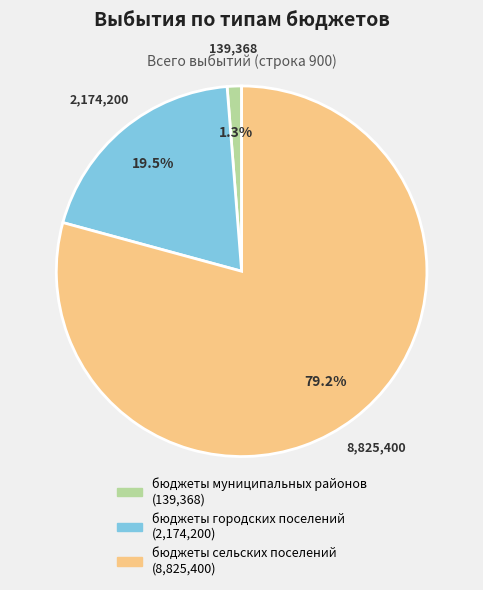

The бюджеты сельских поселений slice represents 70% of the pie. True or false?

False